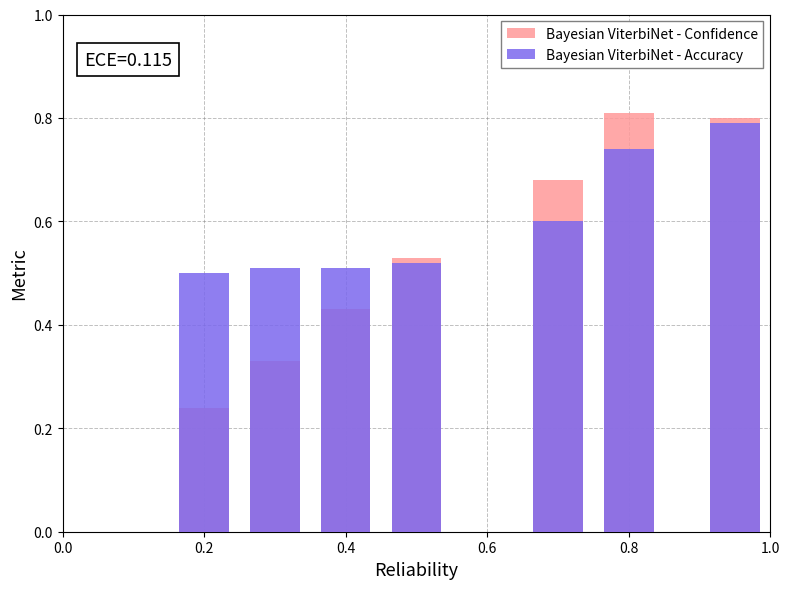

Which series has the largest range (max minus min)?

Bayesian ViterbiNet - Confidence